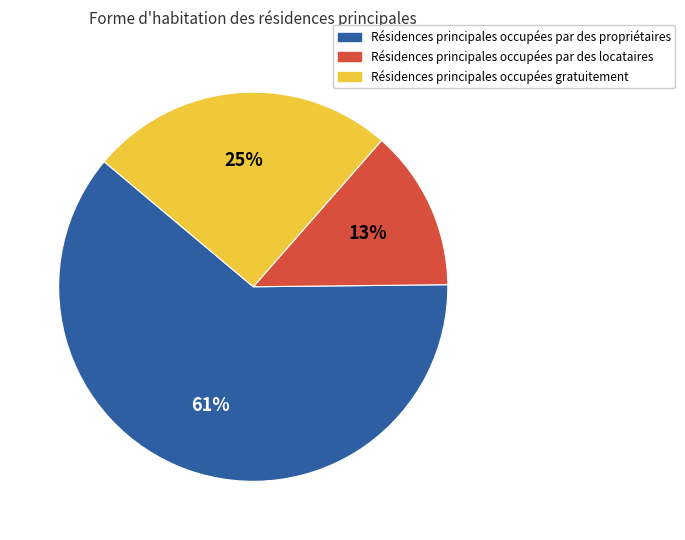

Is there any slice that represents more than half of the pie?

Yes